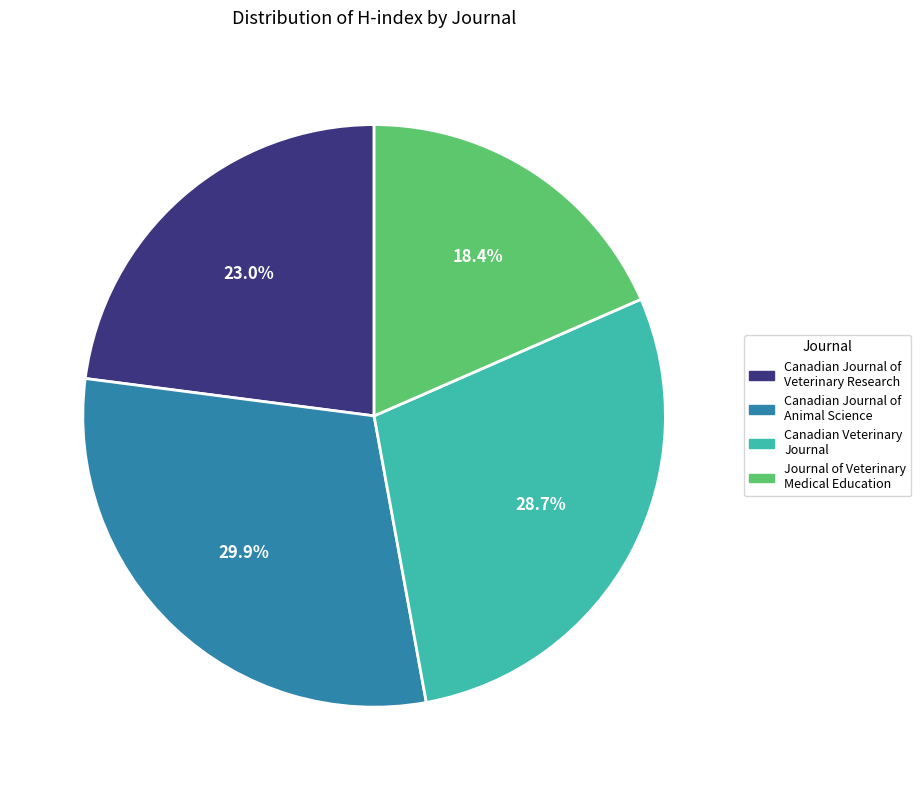

Does Canadian Veterinary Journal account for over 50% of the chart?

No